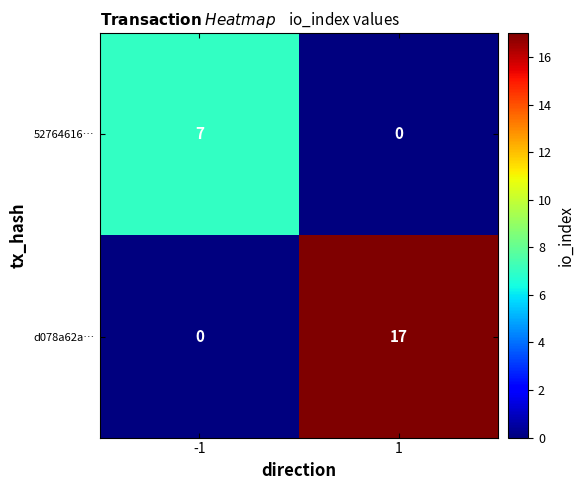

At -1, list the series in order from largest to smallest.

52764616…, d078a62a…